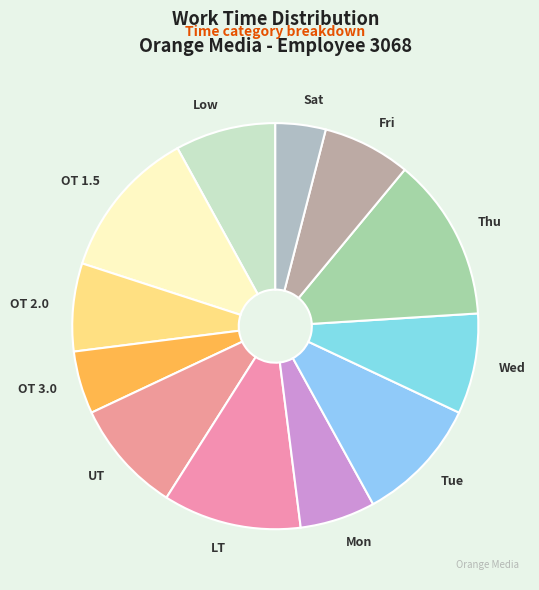

Is the sum of Low and OT 2.0 greater than half?

No